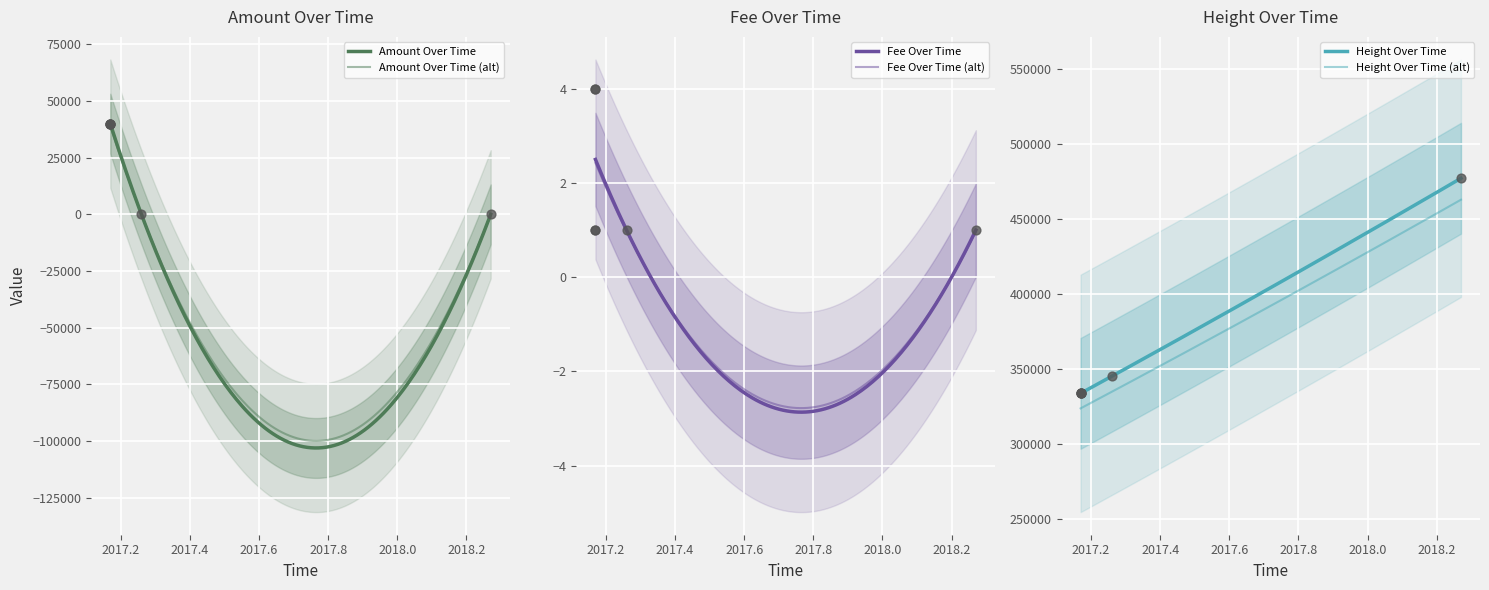

At how many categories does at least one series exceed 435219?

1